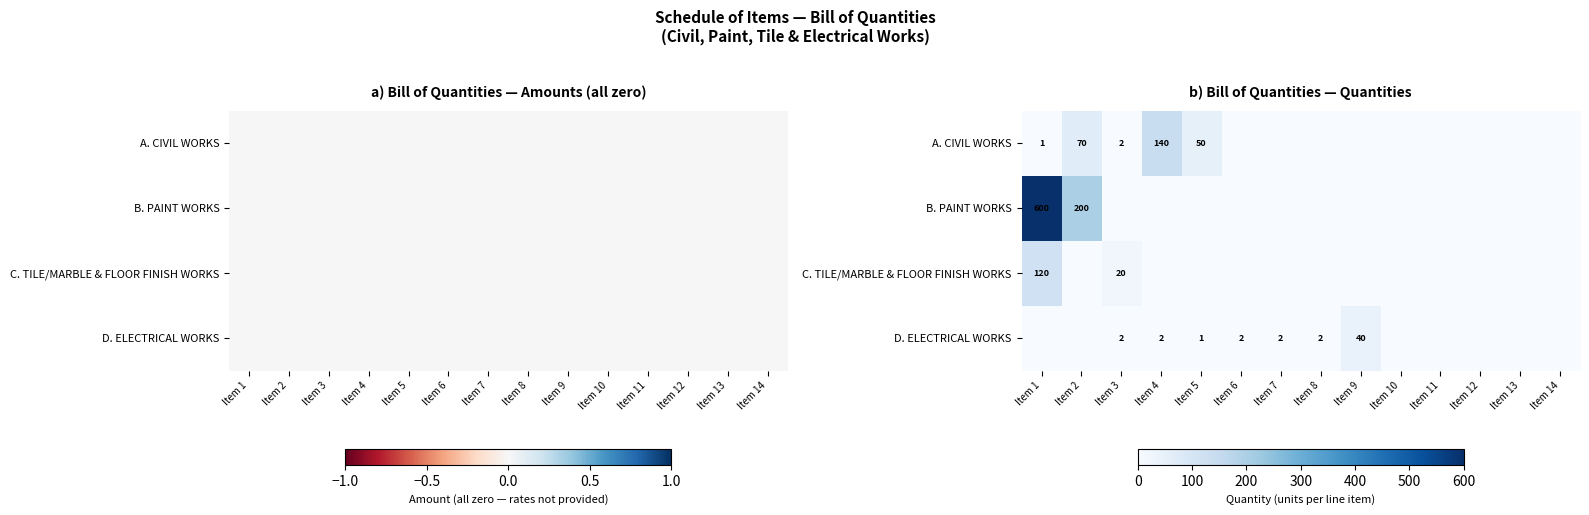

What is the difference between the maximum and minimum values in the D. ELECTRICAL WORKS series?

40